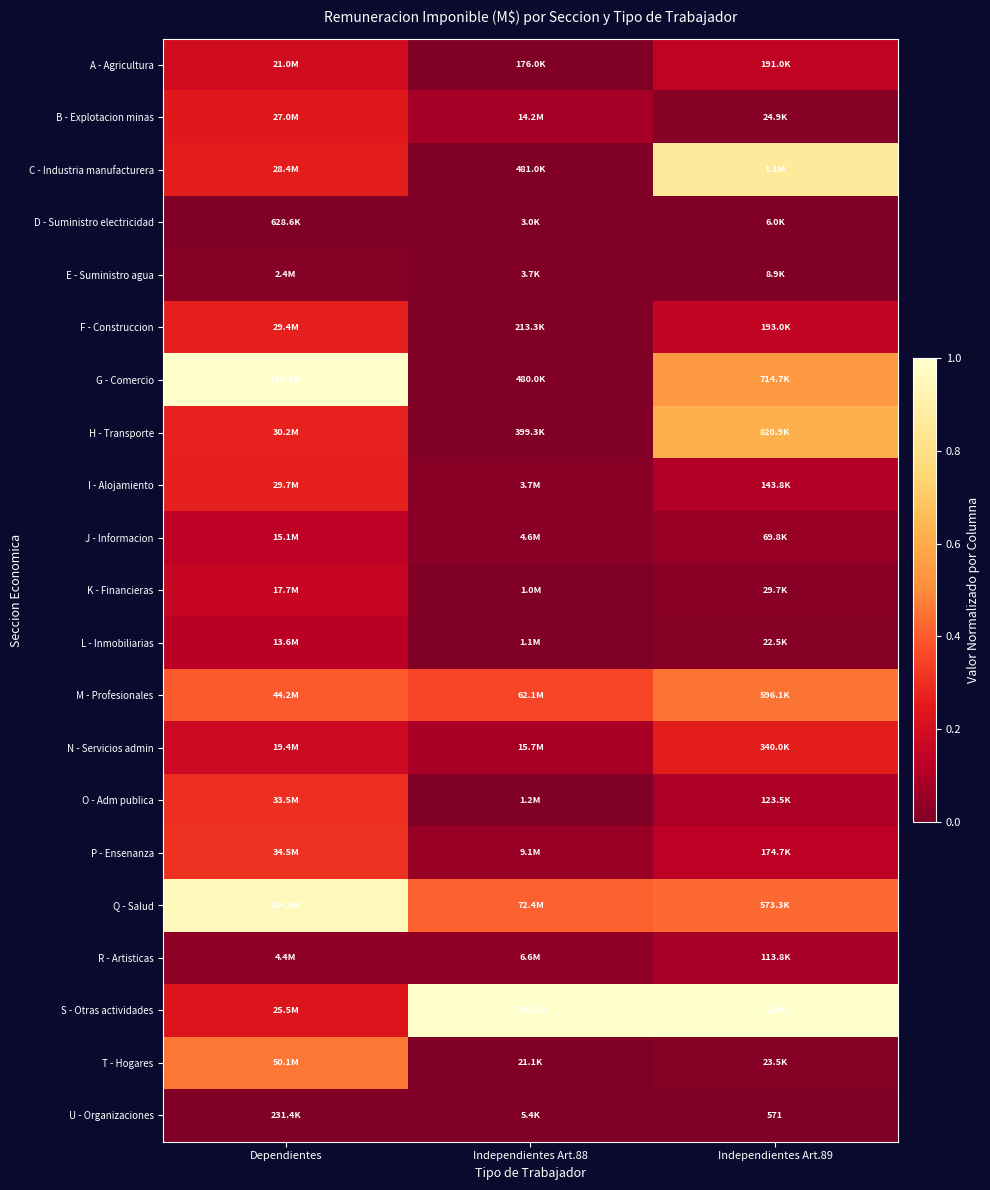

At which label is O - Adm publica closest to 0?

Independientes Art.88